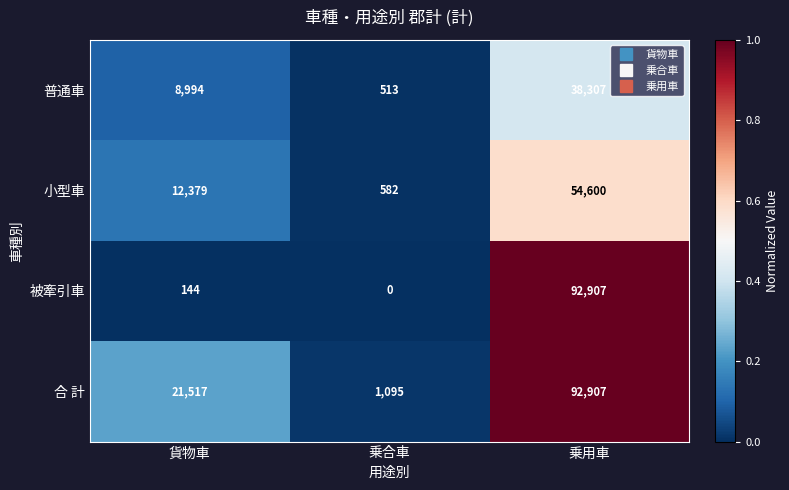

The 被牽引車 series shows 144 at 貨物車. True or false?

True